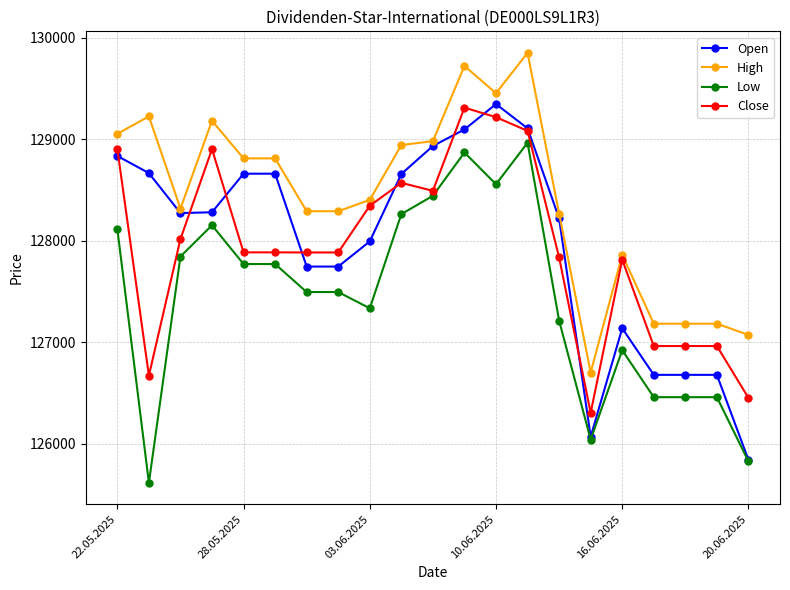

True or false: Open has more than 0 interior local peaks.

True